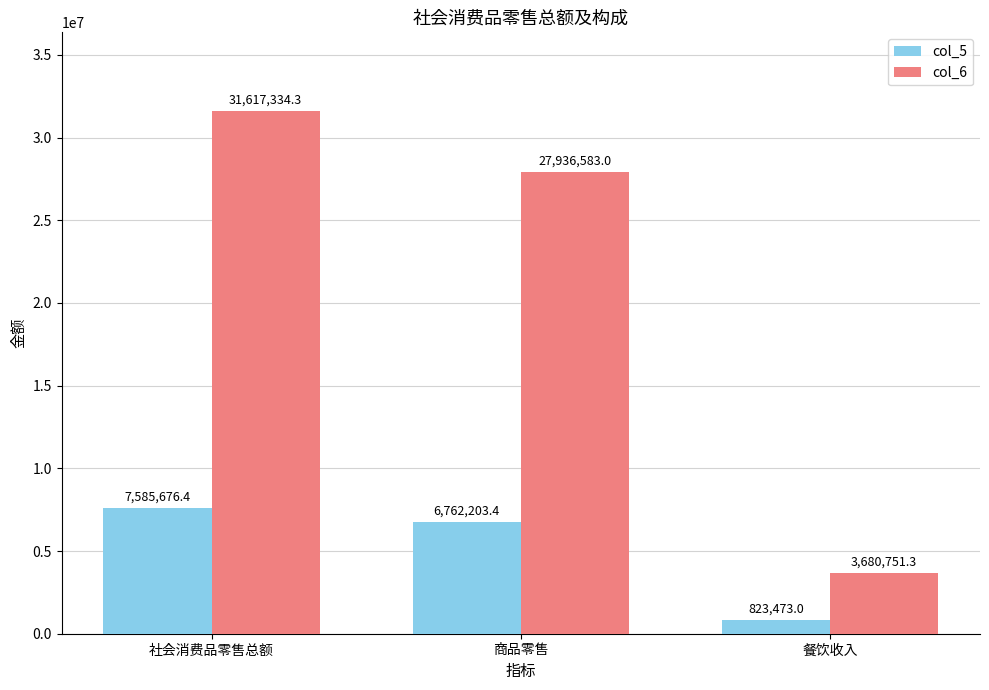

Reading right to left, what are all the values shown in this chart?

col_5: 餐饮收入=823473.0	商品零售=6762203.4	社会消费品零售总额=7585676.4
col_6: 餐饮收入=3680751.3	商品零售=27936583.0	社会消费品零售总额=31617334.3